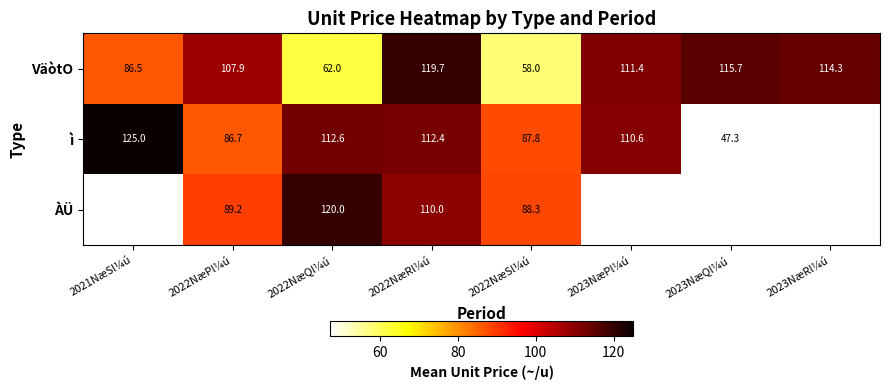

How many categories are shown in the chart?

8